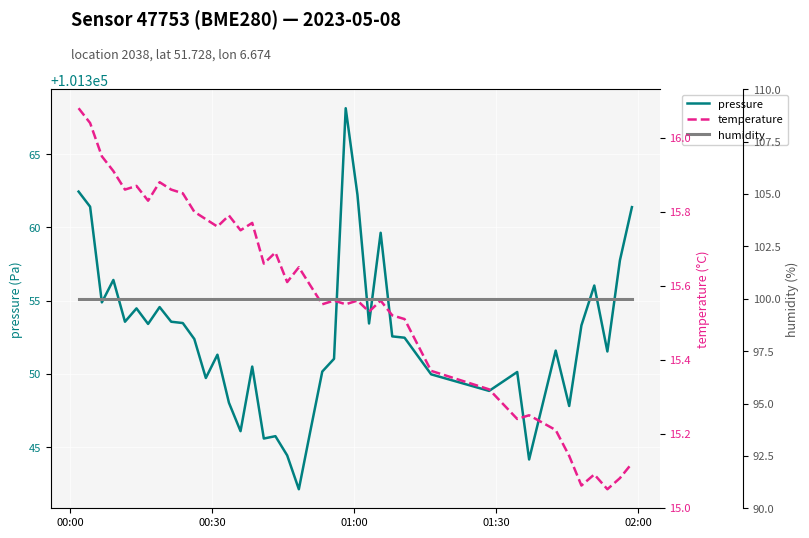

What is the minimum value for pressure?

101342.1